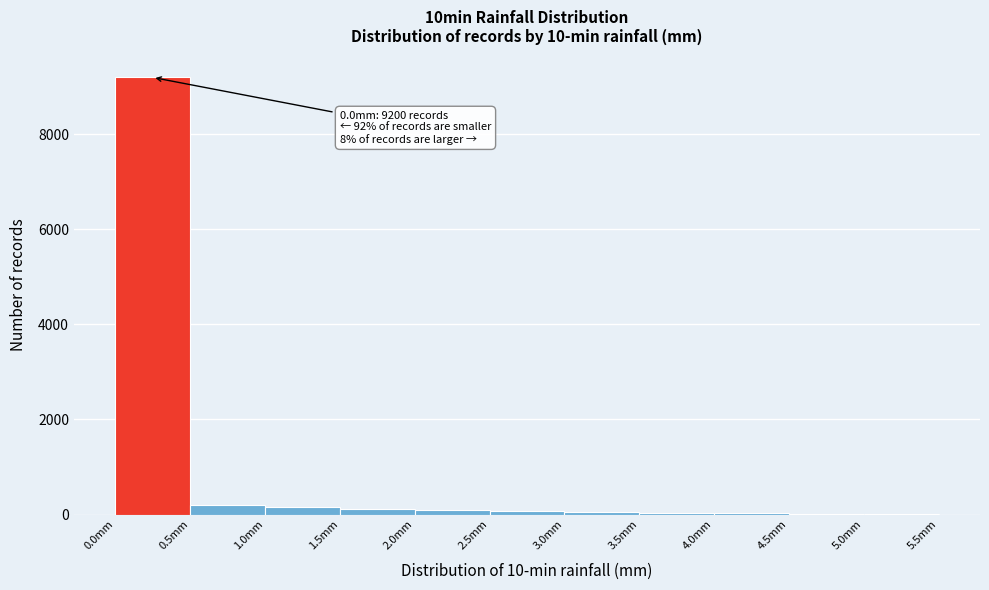

Over which range of the x-axis is the bar tallest?

0.0 to 0.5